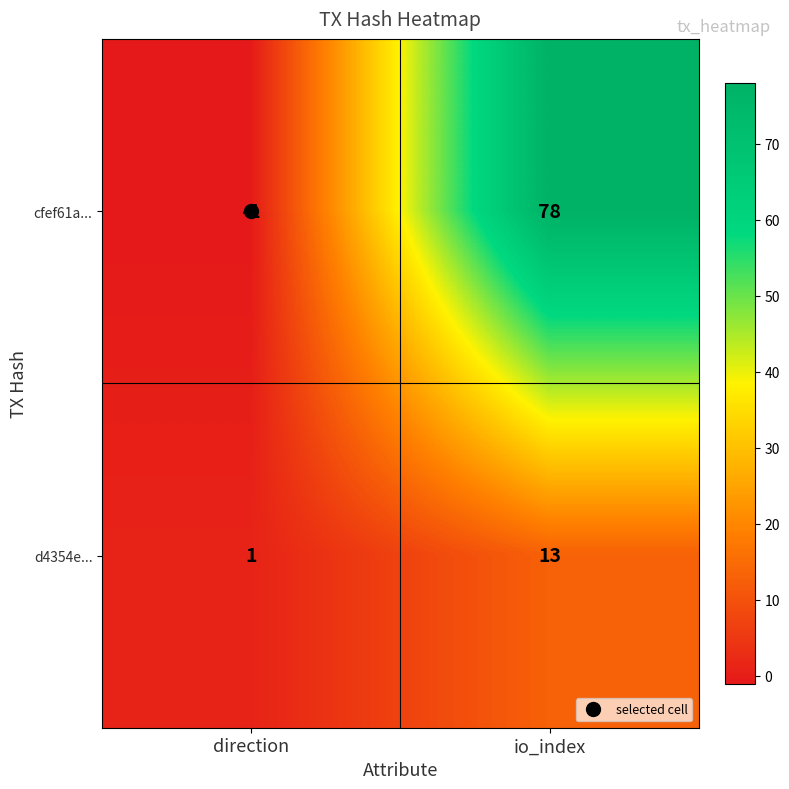

At which category does the chart reach its peak across all series?

io_index